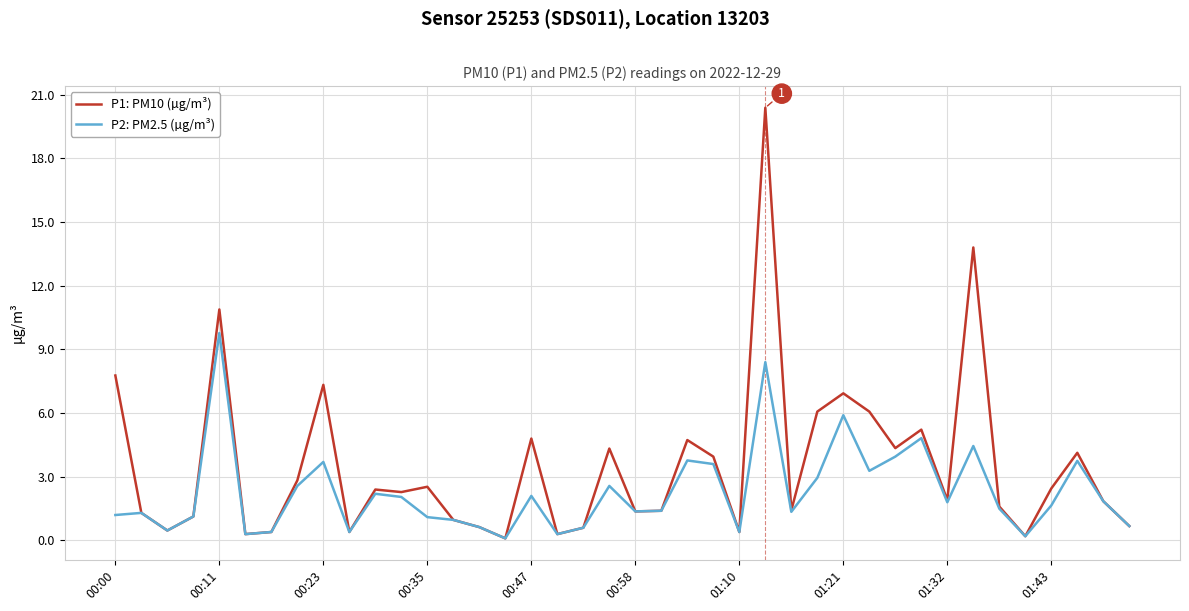

Is this an area chart (filled region under the line)?

No